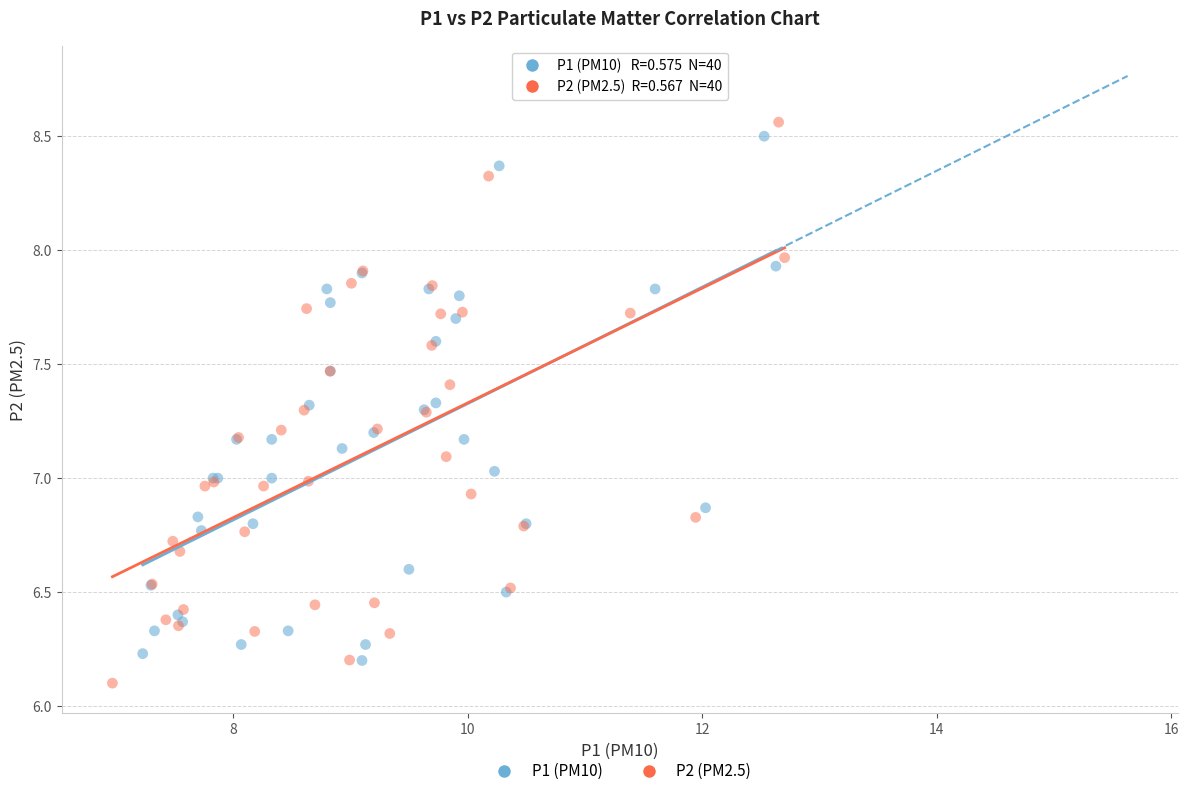

Which series has the largest Y range (max minus min)?

P2 (PM2.5)